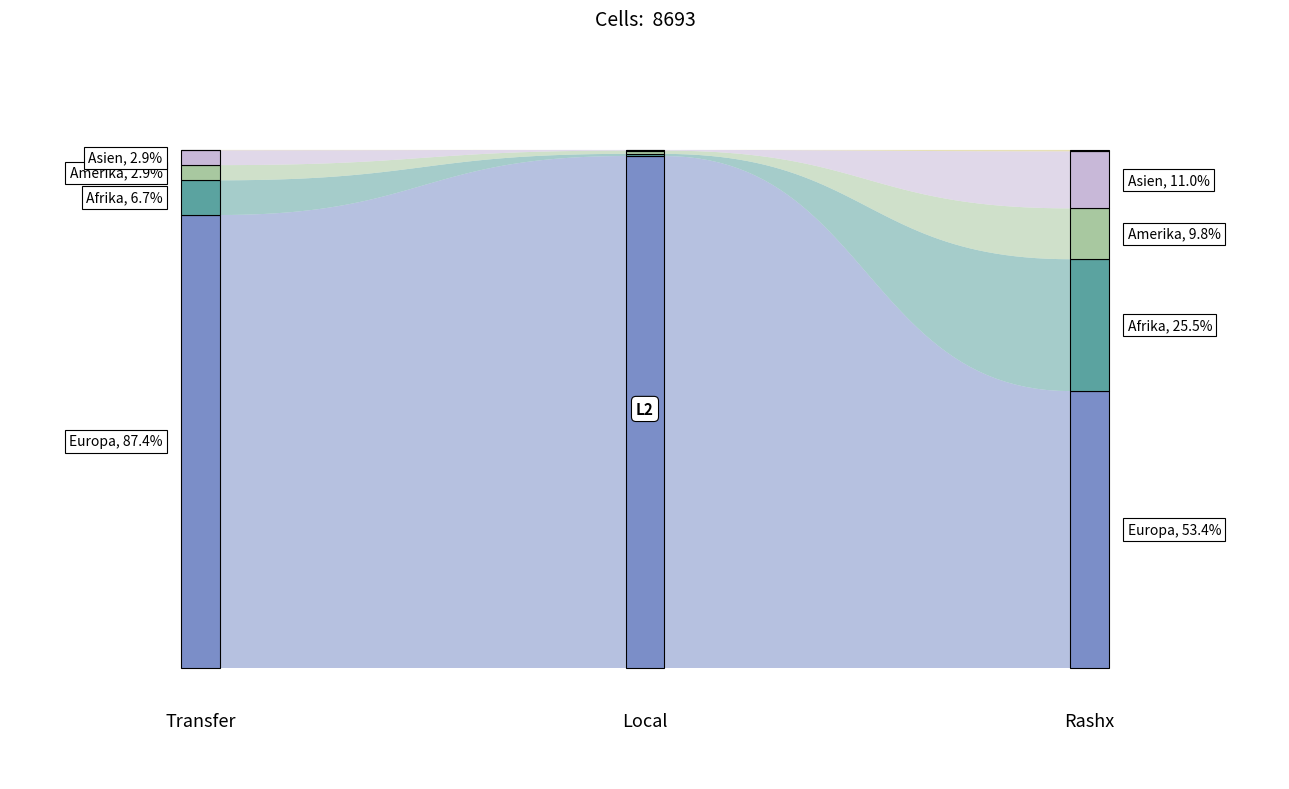

Reading left to right, extract all data points from this chart.

Europa: 7599	3415	4184	6434	2846	3588	1165	569	596
Afrika: 582	307	275	27	14	13	555	293	262
Amerika: 255	176	79	41	31	10	214	145	69
Asien: 249	138	111	9	8	1	240	130	110
Ozeanien: 6	2	4	0	0	0	6	2	4